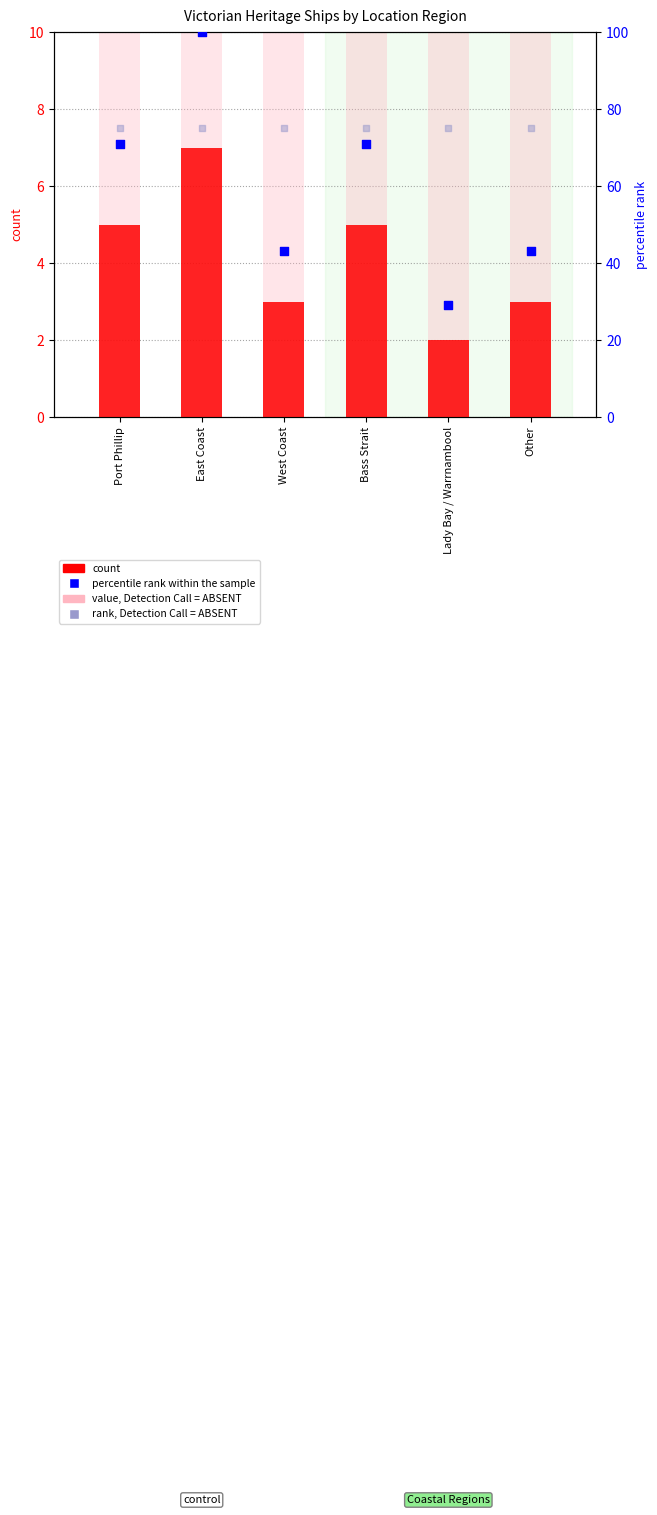

At which category is the sum across all series the highest?

East Coast